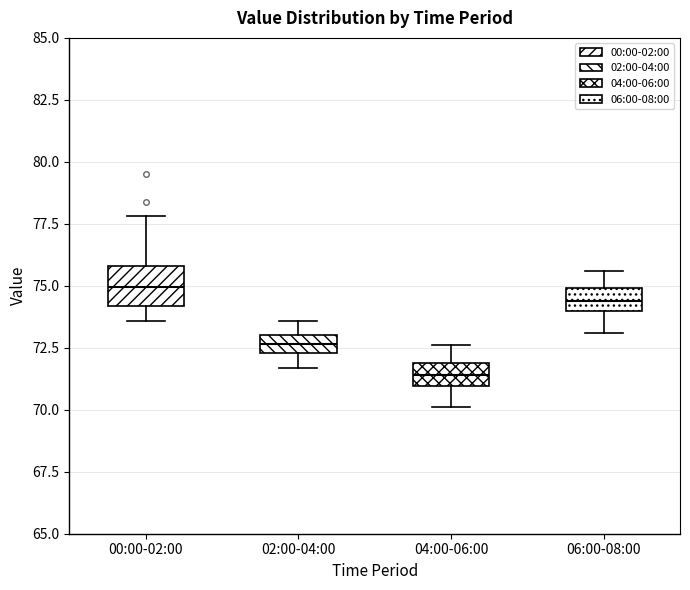

Where is the upper edge of the box for 04:00-06:00 on the y-axis? The values are not printed on the chart, so give them approximately, as read against the axis.

72.0